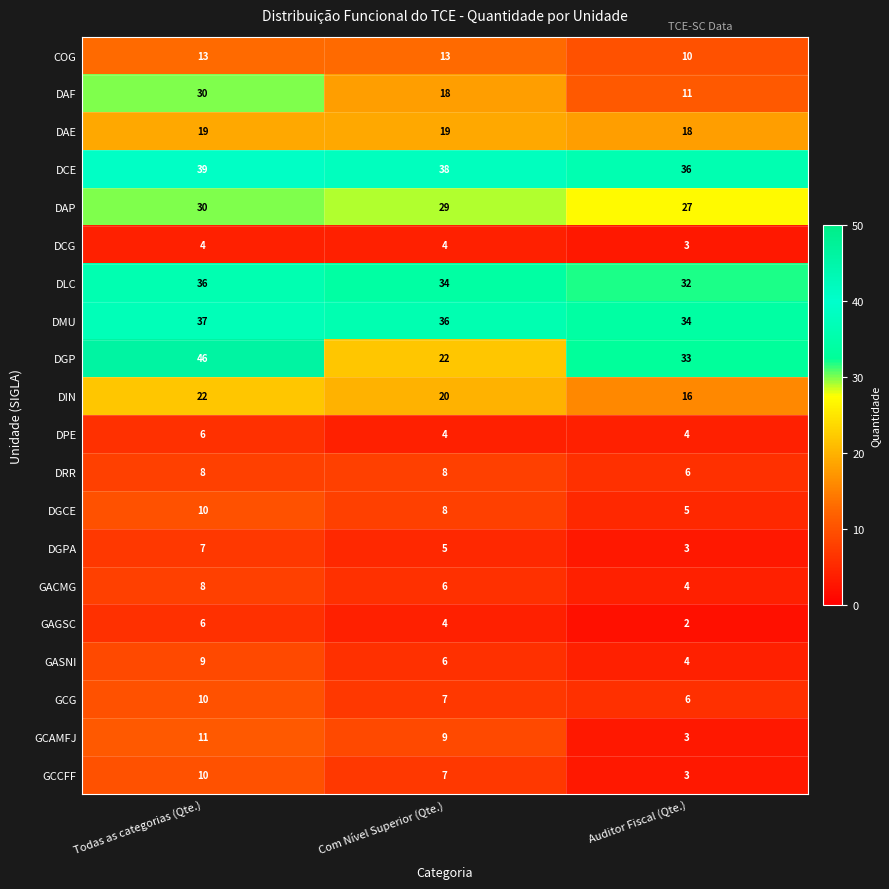

The DPE series shows 6 at Todas as categorias (Qte.). True or false?

True